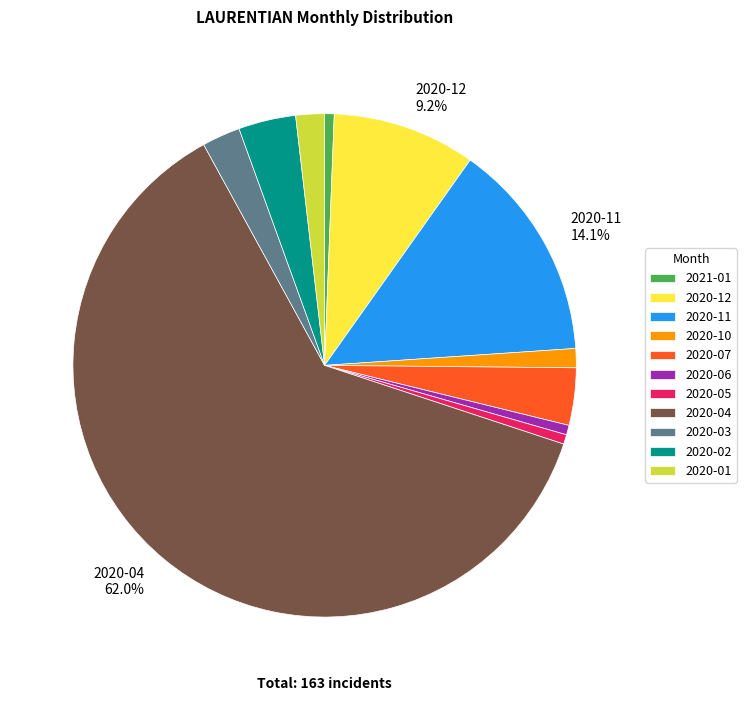

Which slice is the largest?

2020-04